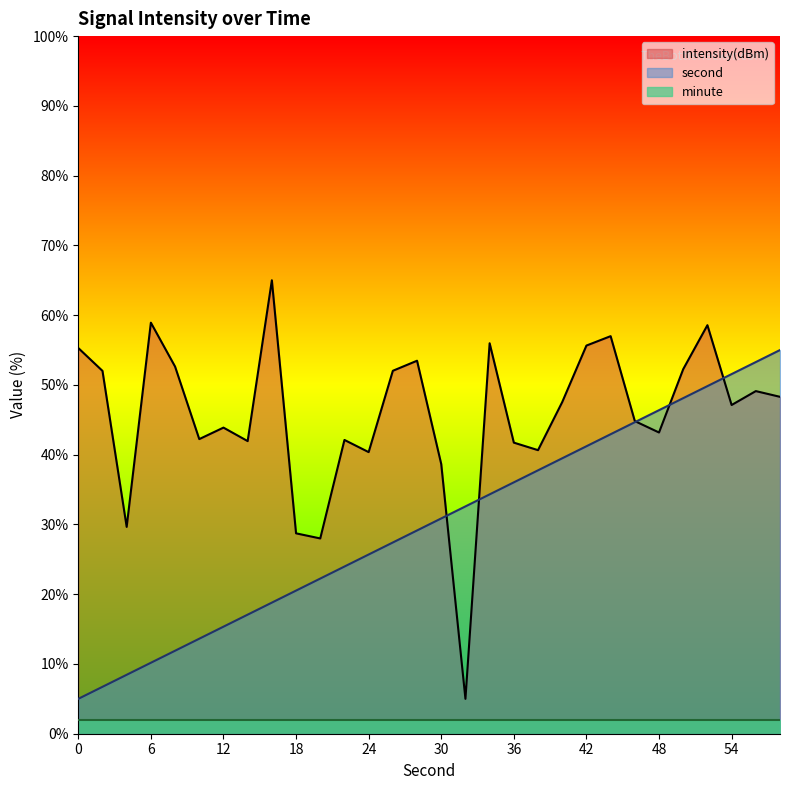

What is the sum of all intensity(dBm) values?

1371.8